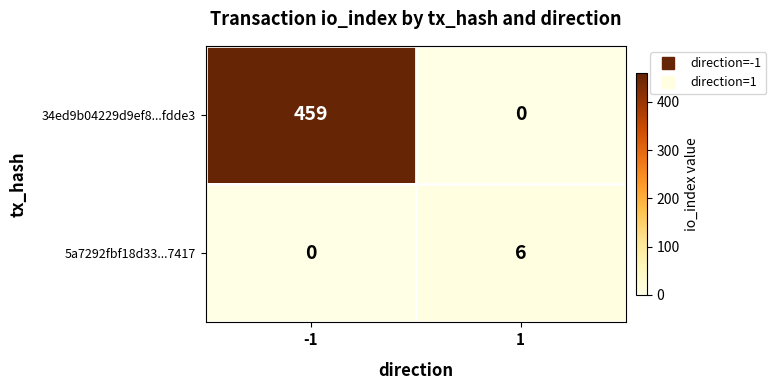

List the series in order of their peak value, lowest first.

5a7292fbf18d33...7417, 34ed9b04229d9ef8...fdde3